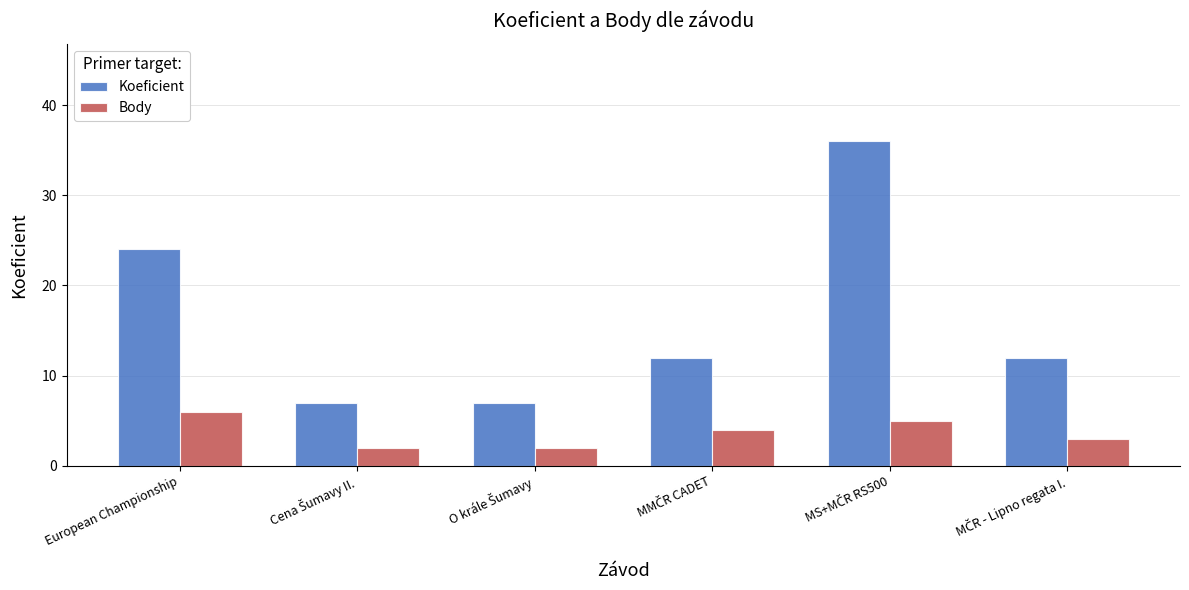

How many data points does each series have?

6